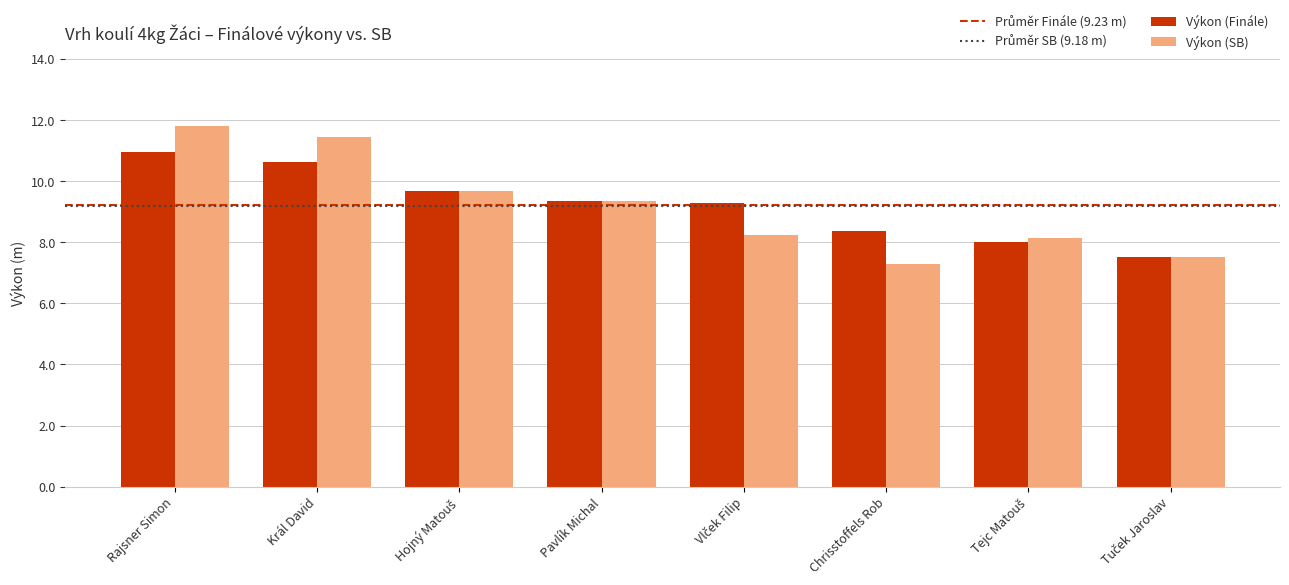

Between Pavlík Michal and Chrisstoffels Rob, which series saw the biggest shift?

Výkon (SB)